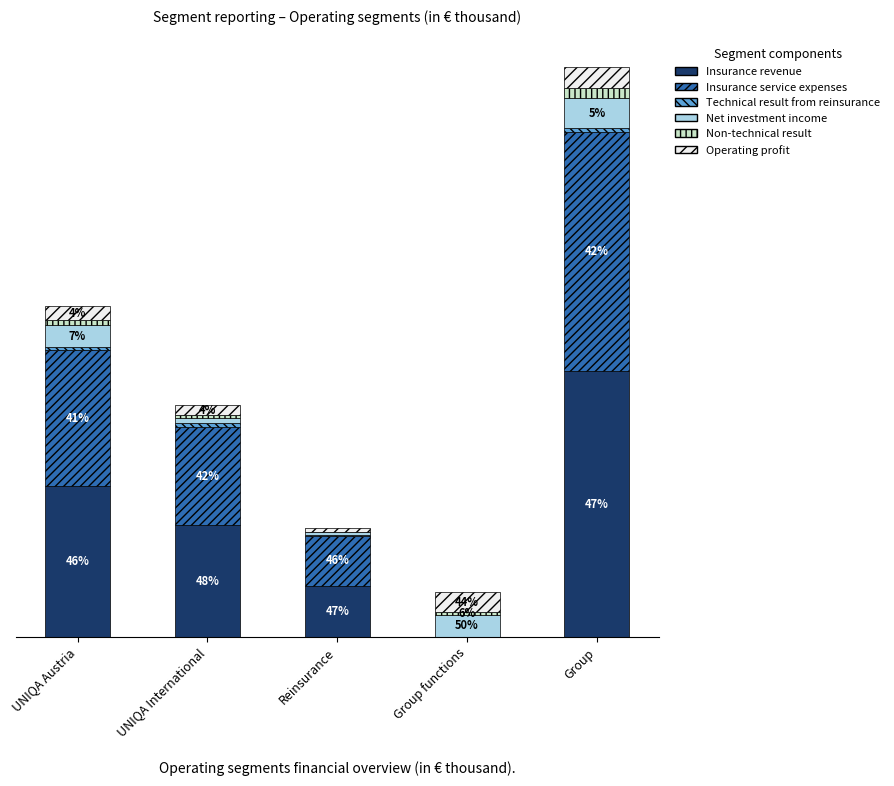

At which category is the sum across all series the highest?

Group